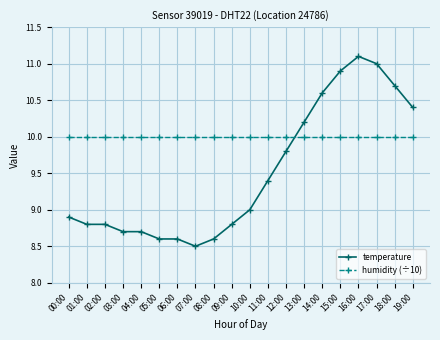

Reading left to right, extract all data points from this chart.

temperature: 00:00=8.9	01:00=8.8	02:00=8.8	03:00=8.7	04:00=8.7	05:00=8.6	06:00=8.6	07:00=8.5	08:00=8.6	09:00=8.8	10:00=9.0	11:00=9.4	12:00=9.8	13:00=10.2	14:00=10.6	15:00=10.9	16:00=11.1	17:00=11.0	18:00=10.7	19:00=10.4
humidity (÷10): 00:00=10.0	01:00=10.0	02:00=10.0	03:00=10.0	04:00=10.0	05:00=10.0	06:00=10.0	07:00=10.0	08:00=10.0	09:00=10.0	10:00=10.0	11:00=10.0	12:00=10.0	13:00=10.0	14:00=10.0	15:00=10.0	16:00=10.0	17:00=10.0	18:00=10.0	19:00=10.0